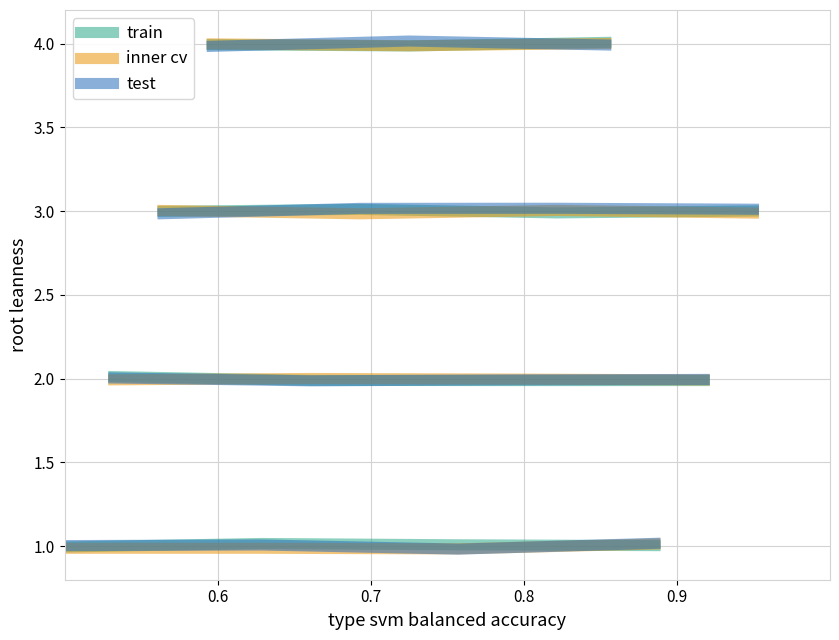

How many test values are between 1 and 2?

3